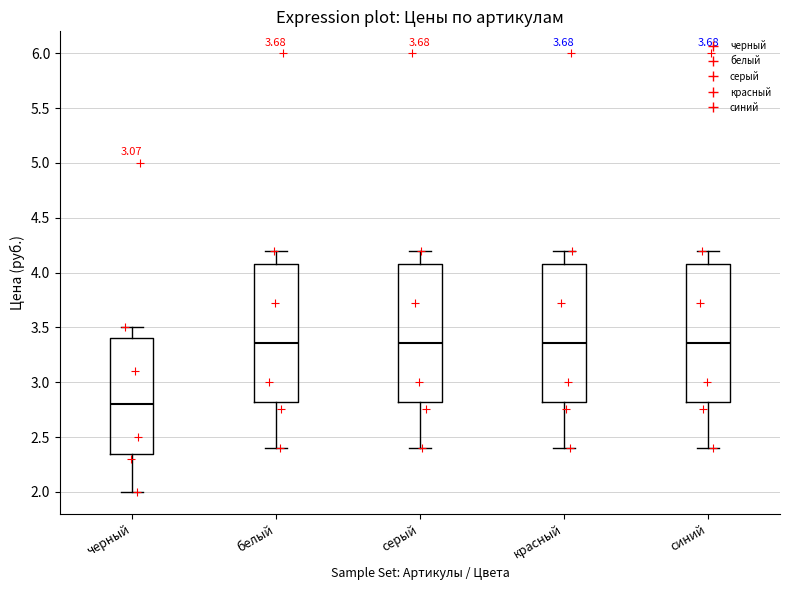

Which box's median line is the lowest?

черный